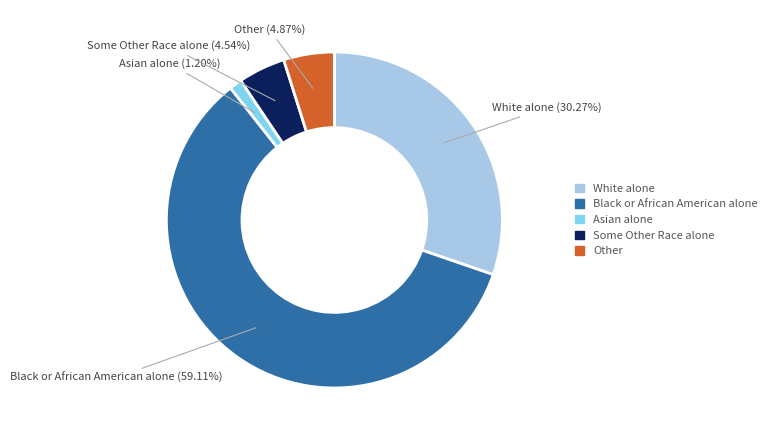

To the nearest percent, what is the average slice percentage?

20%